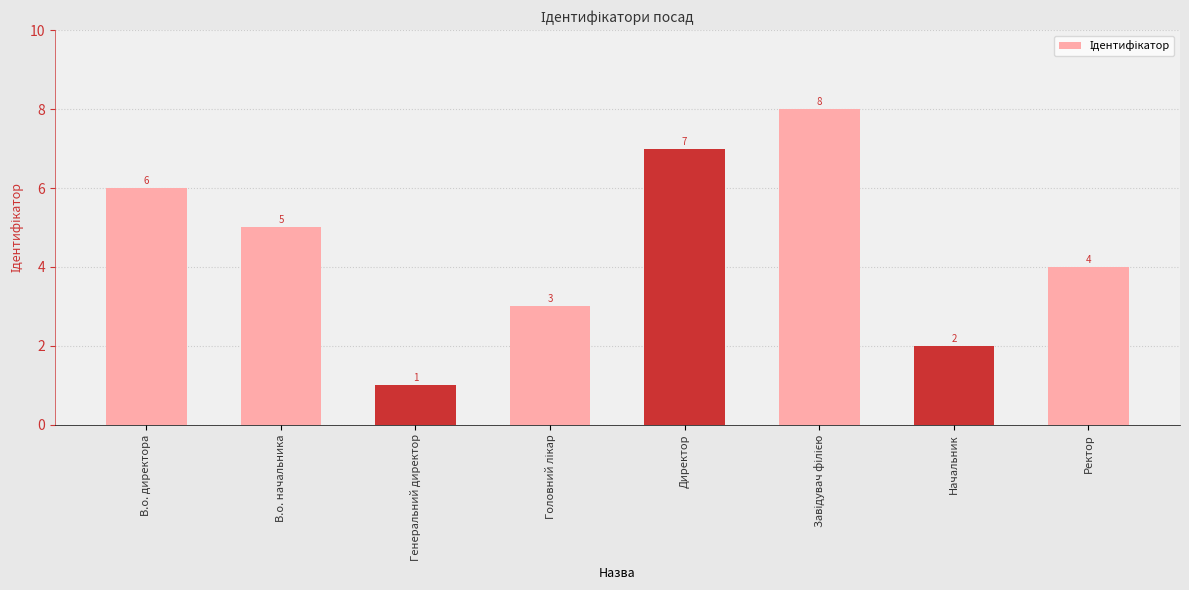

What is the minimum value shown in the chart?

1